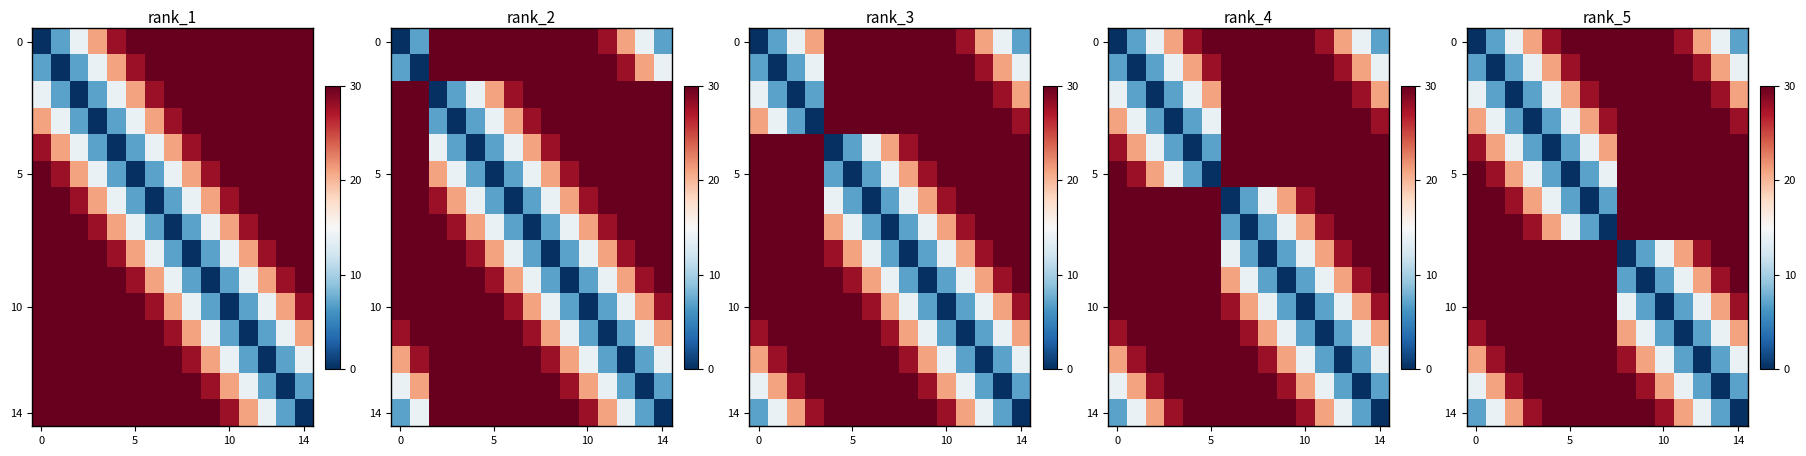

How many data points does each series have?

15